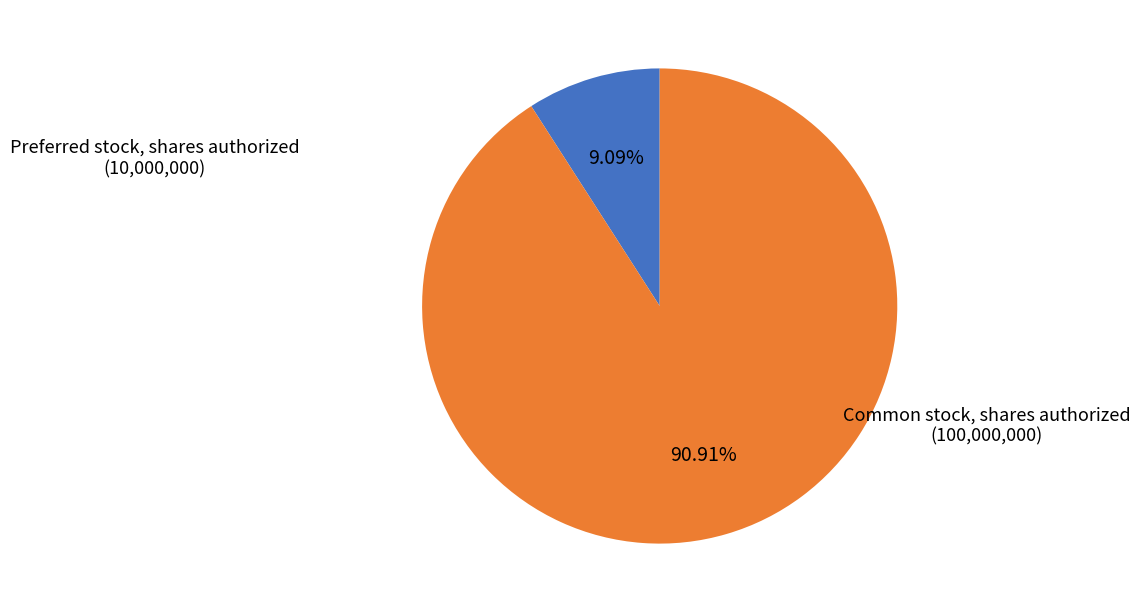

Which has a higher value, Common stock, shares authorized or Preferred stock, shares authorized?

Common stock, shares authorized